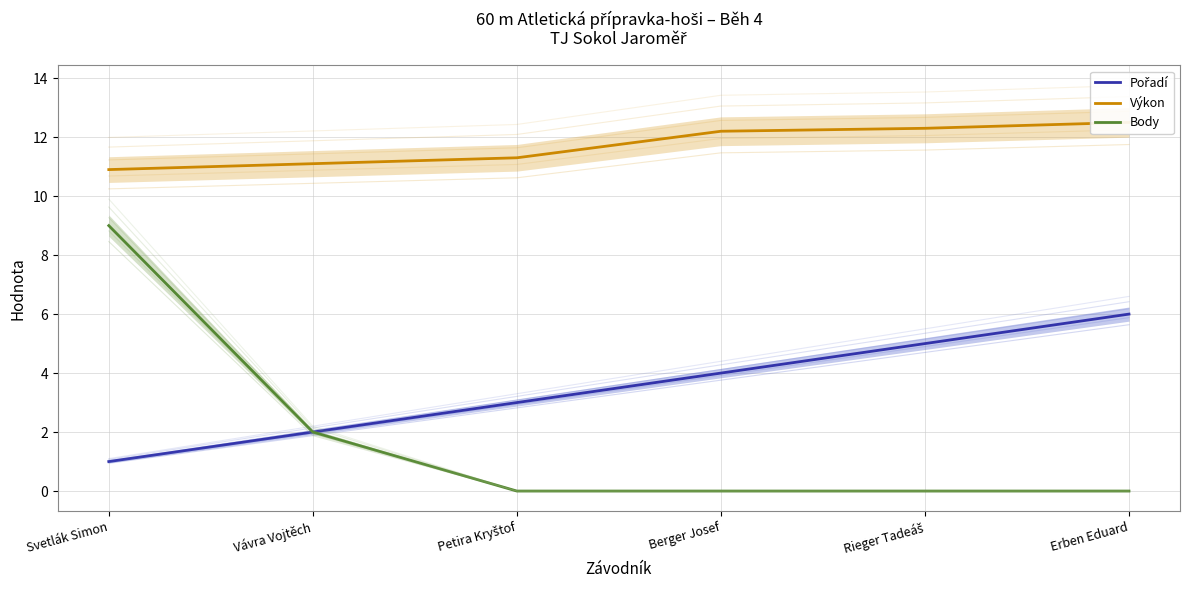

At which category does the chart reach its minimum across all series?

Petira Kryštof